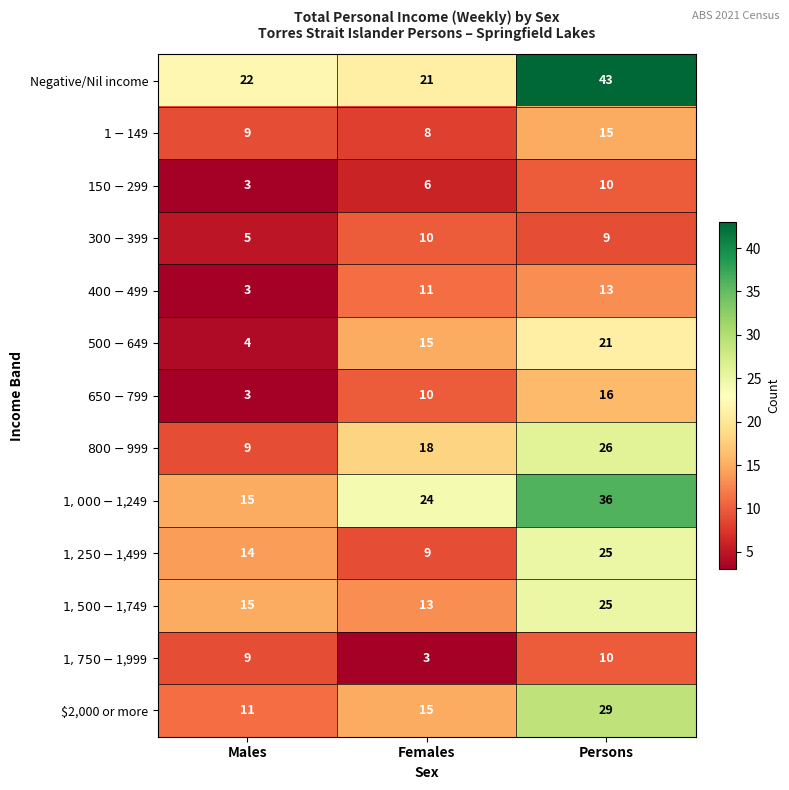

What is the difference between the highest and lowest values at Persons?

34